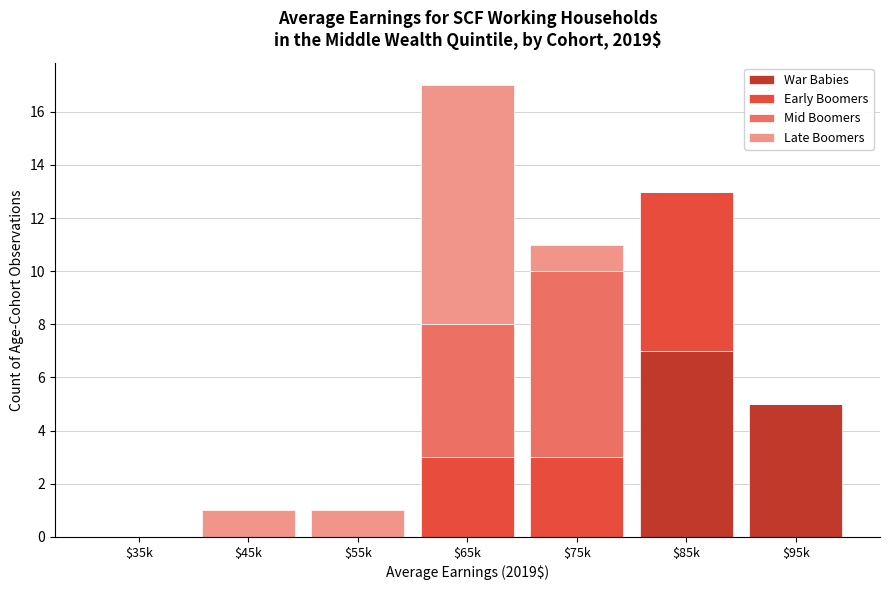

The value of War Babies at $95k is 1. True or false?

False